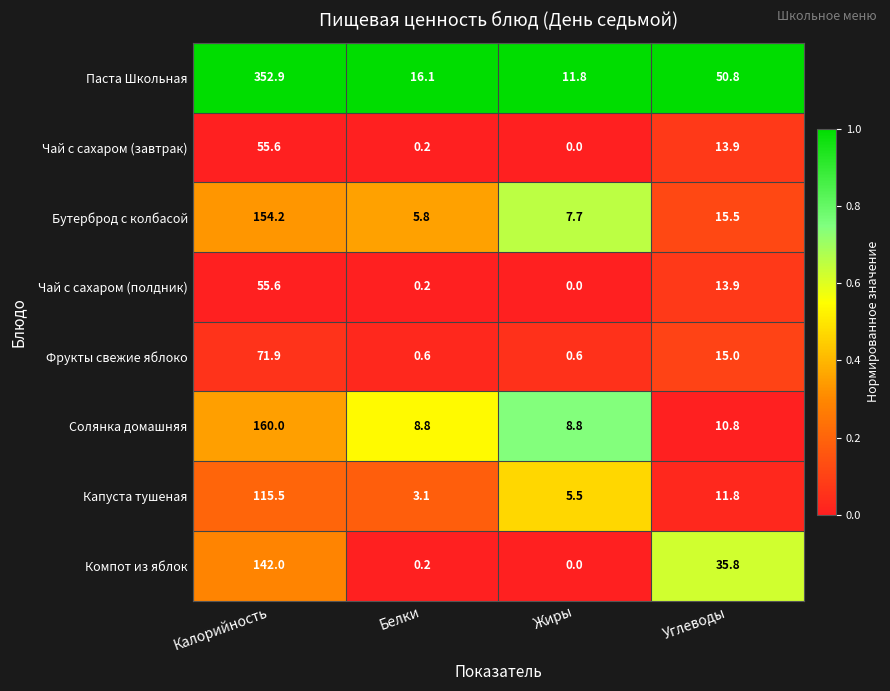

At which label is Фрукты свежие яблоко closest to 36?

Углеводы